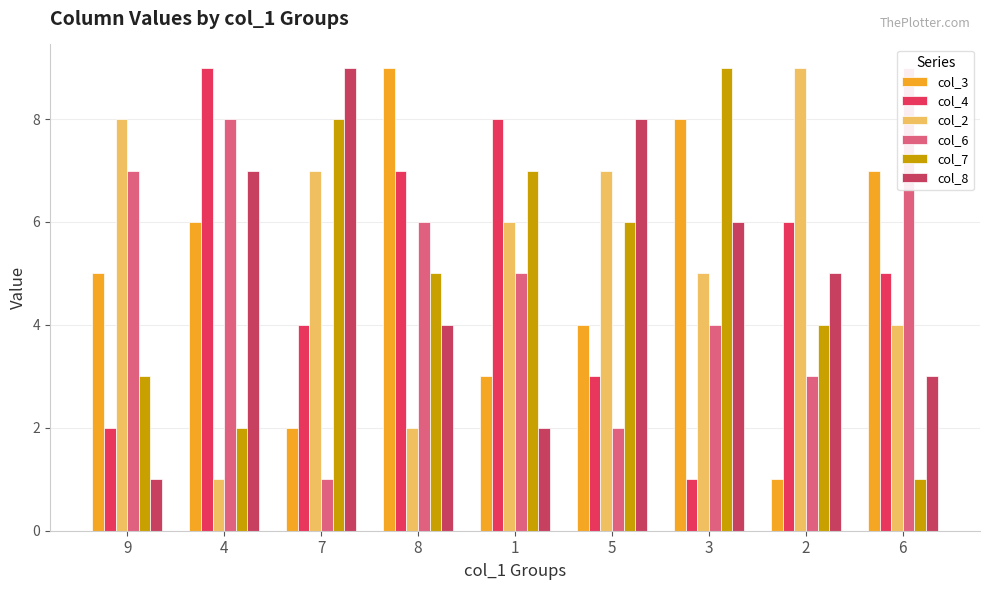

Is it true that col_4 equals 3 at 6?

False